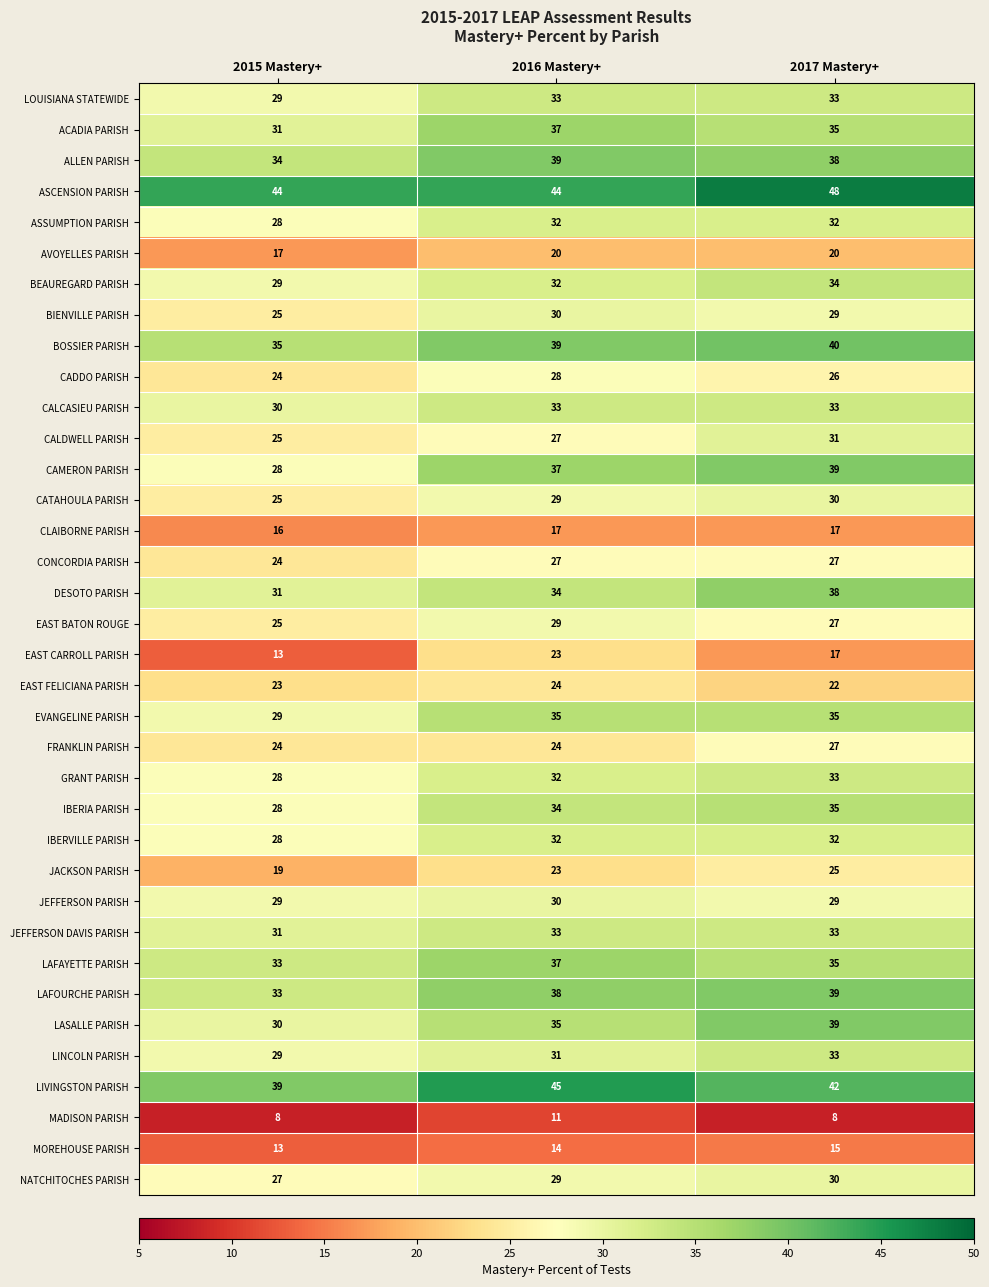

Is the value of EVANGELINE PARISH at 2017 Mastery+ greater than the value of AVOYELLES PARISH at 2015 Mastery+?

Yes